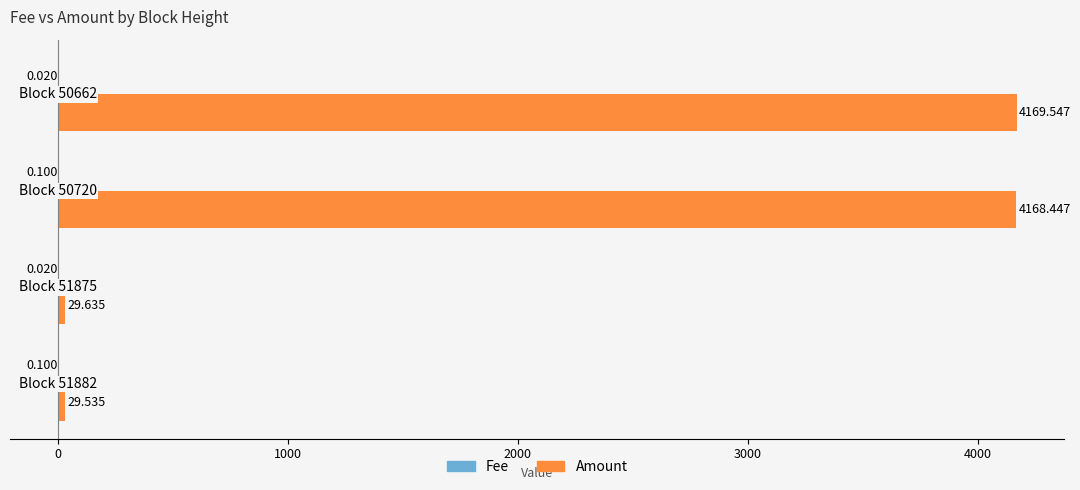

Which series has the largest total across all categories?

Amount